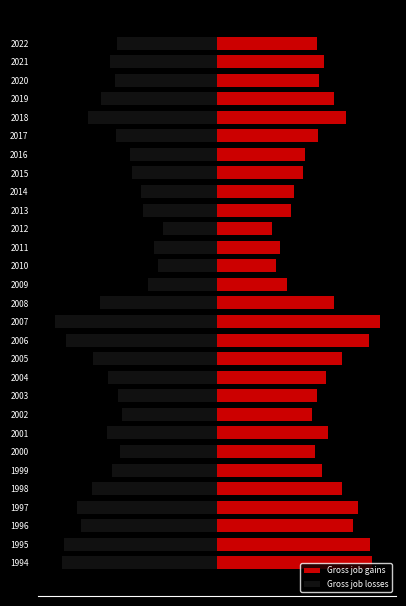

Which series has the largest range (max minus min)?

Gross job gains